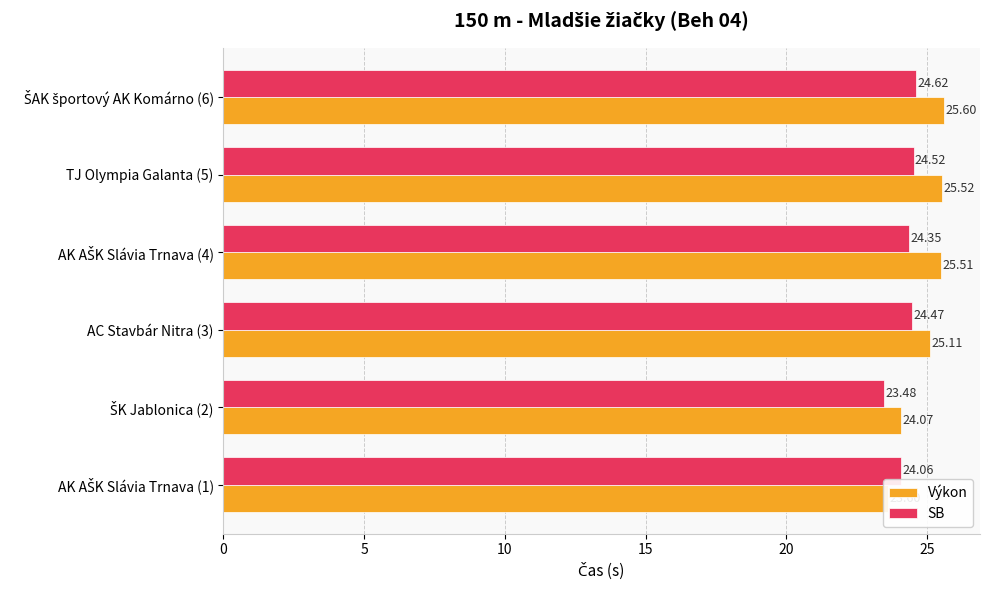

What is the average value of the SB series?

24.2